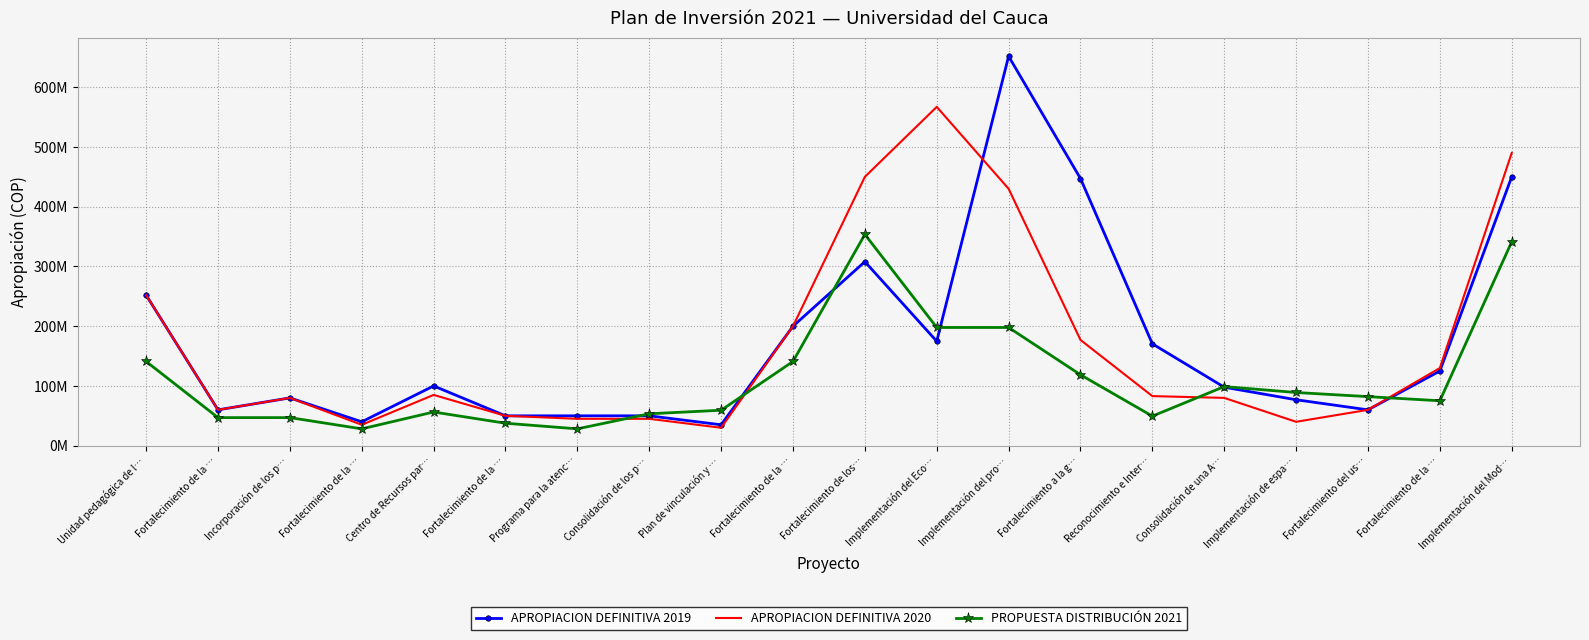

List the labels in order of APROPIACION DEFINITIVA 2019 value, largest first.

Implementación del pro…, Implementación del Mod…, Fortalecimiento a la g…, Fortalecimiento de los…, Unidad pedagógica de l…, Fortalecimiento de la …, Implementación del Eco…, Reconocimiento e Inter…, Fortalecimiento de la …, Centro de Recursos par…, Consolidación de una A…, Incorporación de los p…, Implementación de espa…, Fortalecimiento de la …, Fortalecimiento del us…, Fortalecimiento de la …, Programa para la atenc…, Consolidación de los p…, Fortalecimiento de la …, Plan de vinculación y …